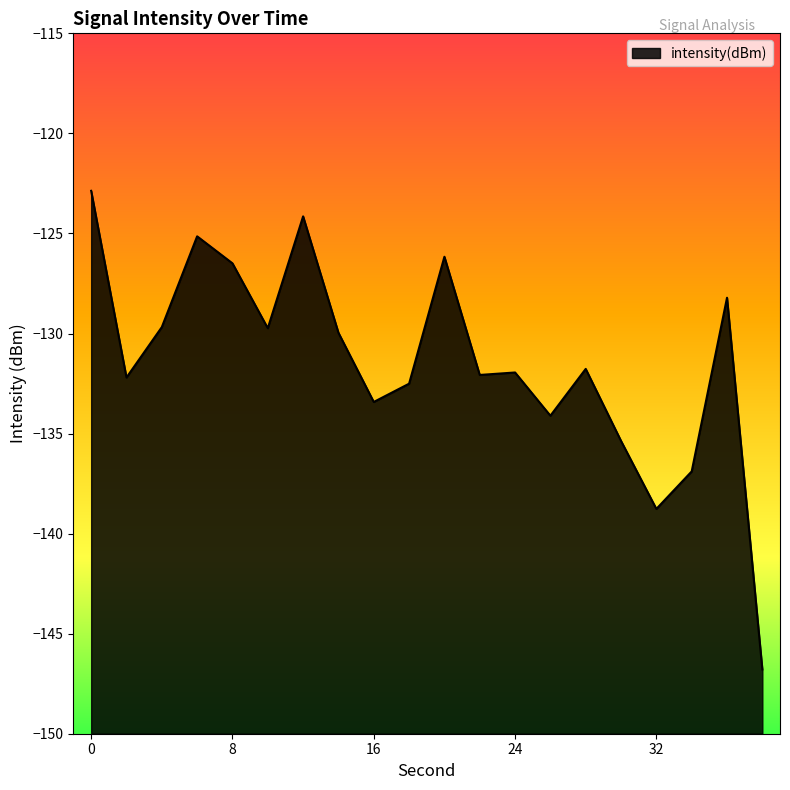

How many lines are shown in the chart?

1